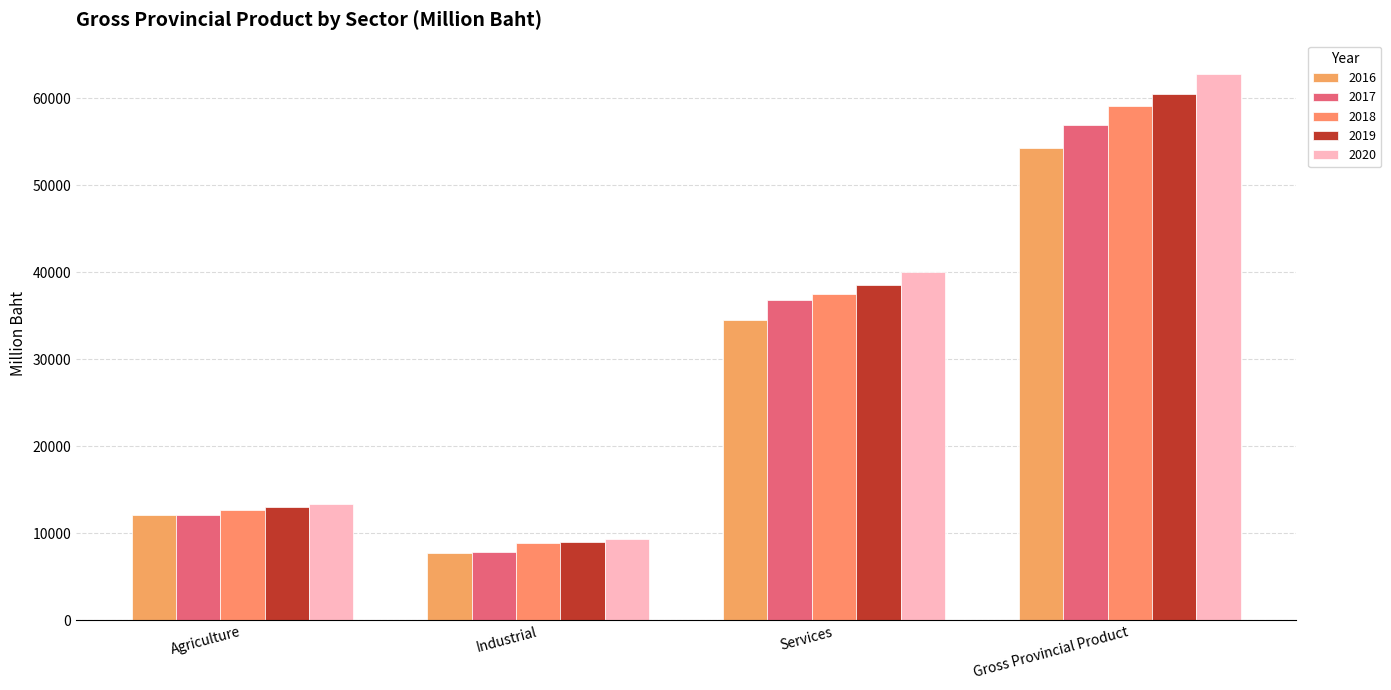

What is the total value across all series at Services?

187344